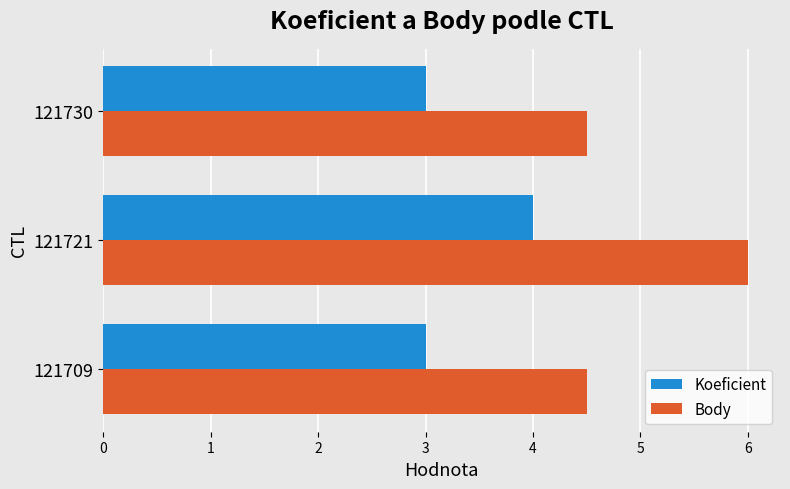

The Body series shows 6.6 at 121709. True or false?

False